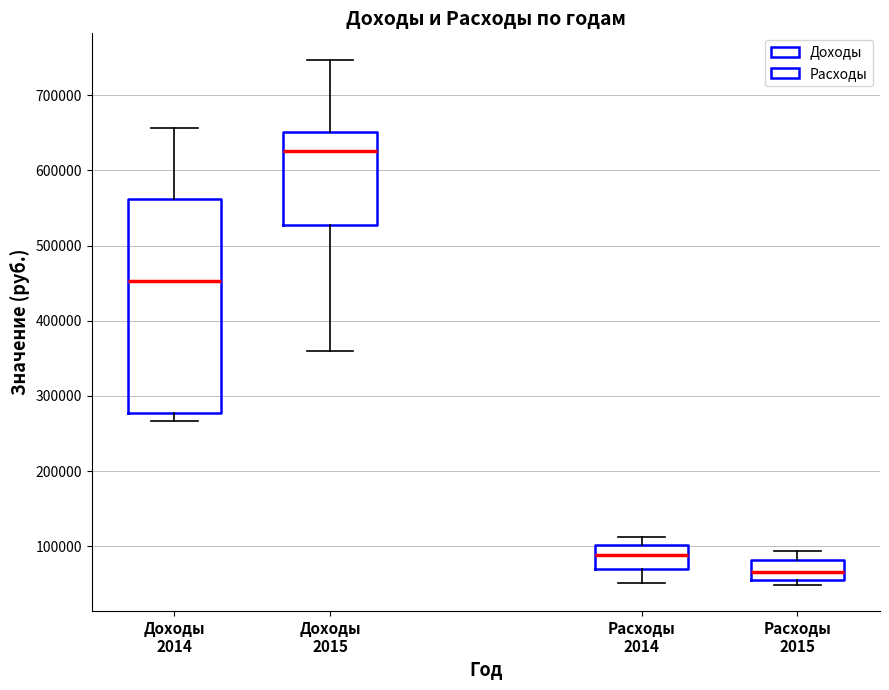

Which box has the highest median line?

Доходы 2015